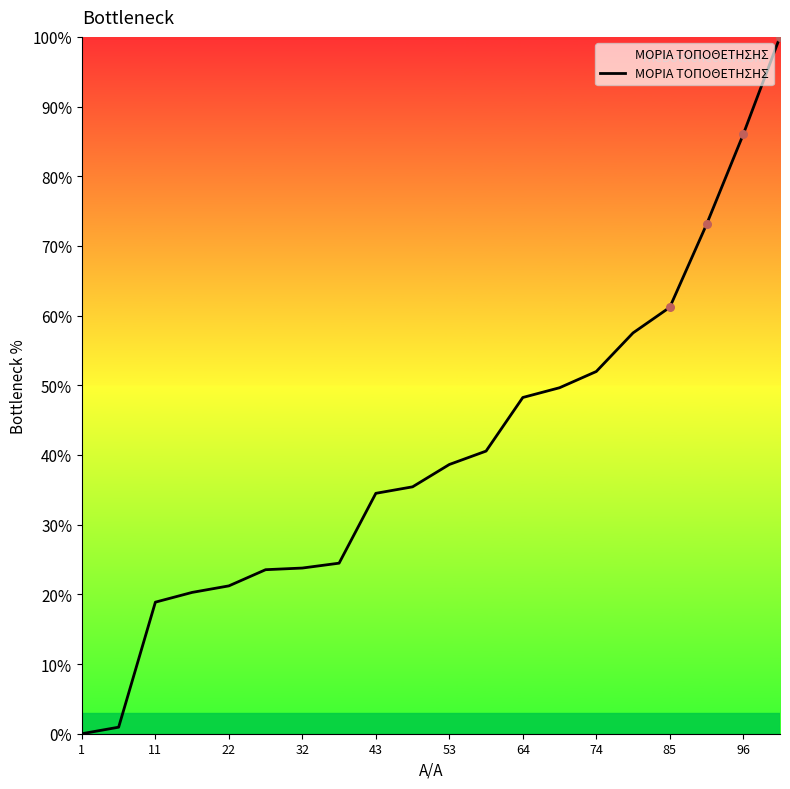

What is the maximum value shown in the chart?

100.0